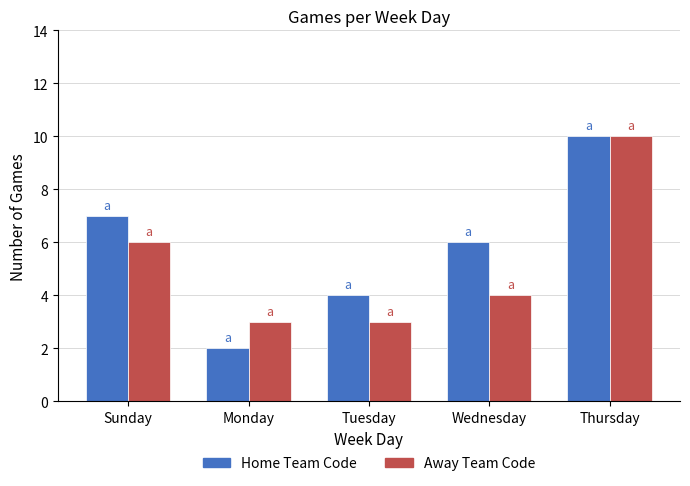

What is the difference between the maximum and minimum values in the Away Team Code series?

7